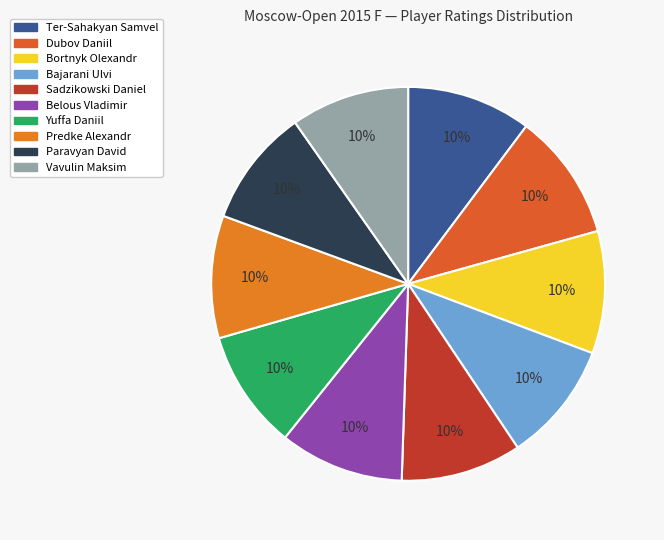

Count the number of slices in the pie.

10